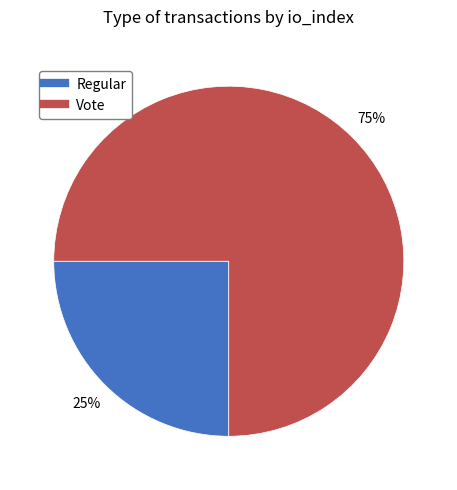

Which category has the biggest portion of the pie?

Vote